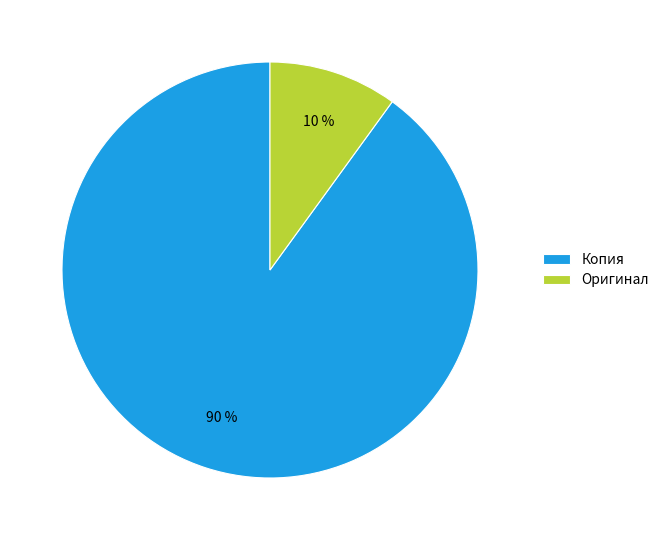

Is there a majority slice in this chart?

Yes